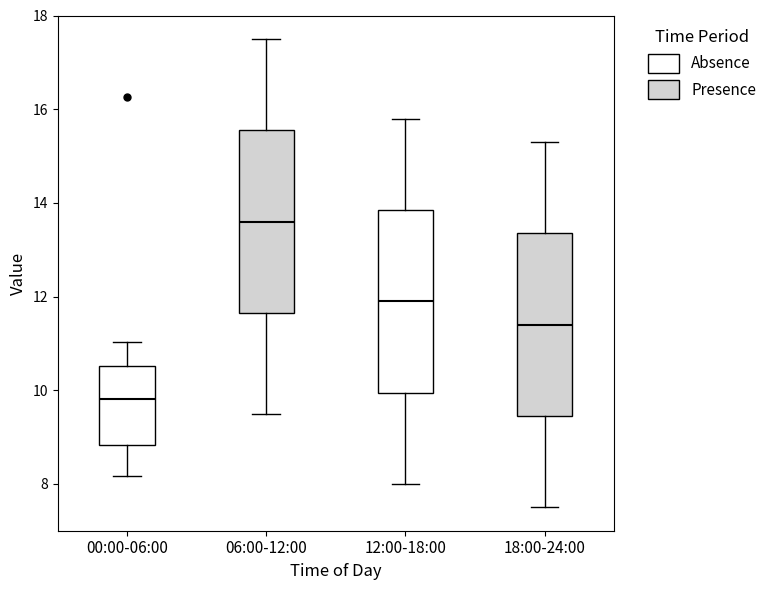

Which box's median line is the lowest?

00:00-06:00